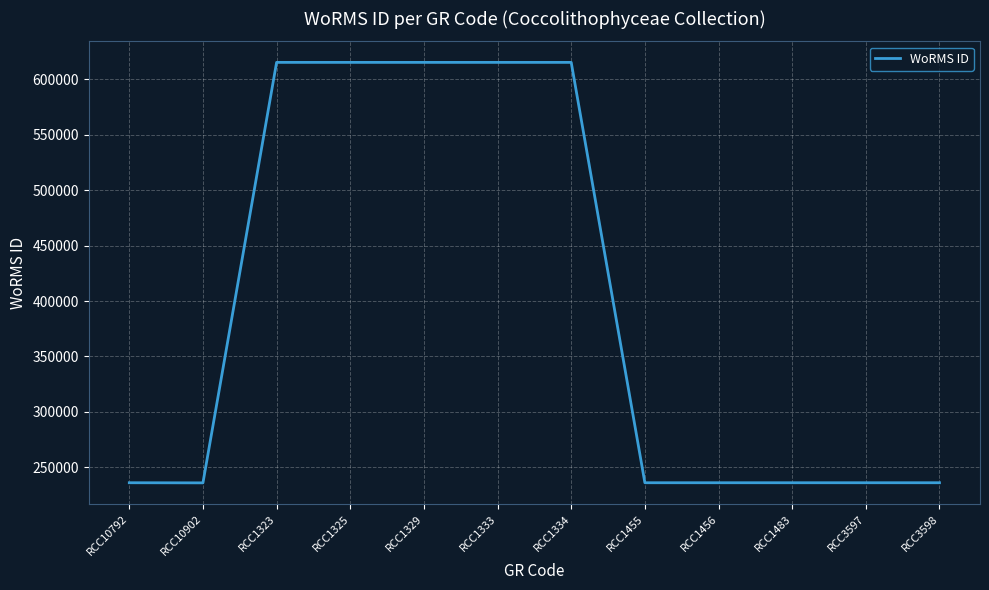

The value at RCC1334 is 161412. True or false?

False